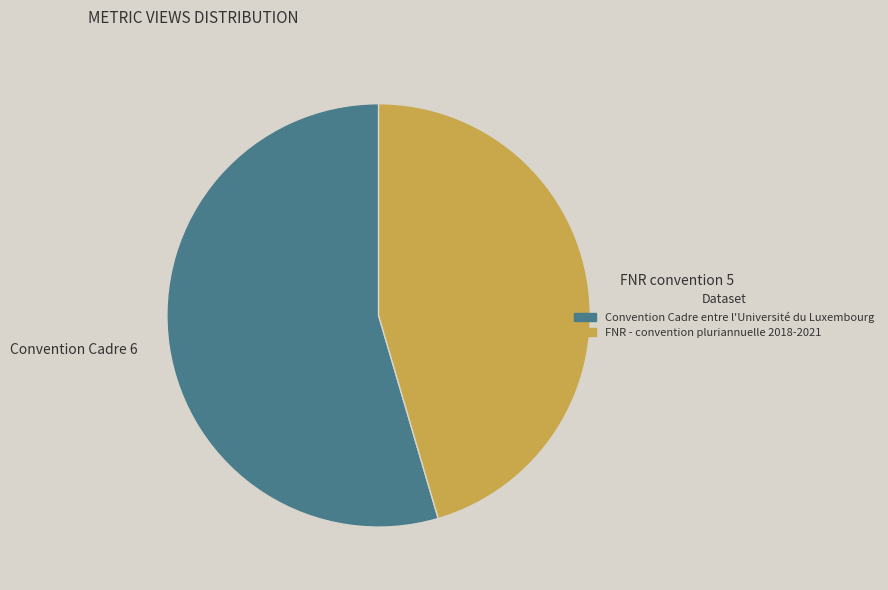

What is the ratio of the value at FNR - convention pluriannuelle 2018-2021 to the value at Convention Cadre entre l'Université du Luxembourg?

0.8